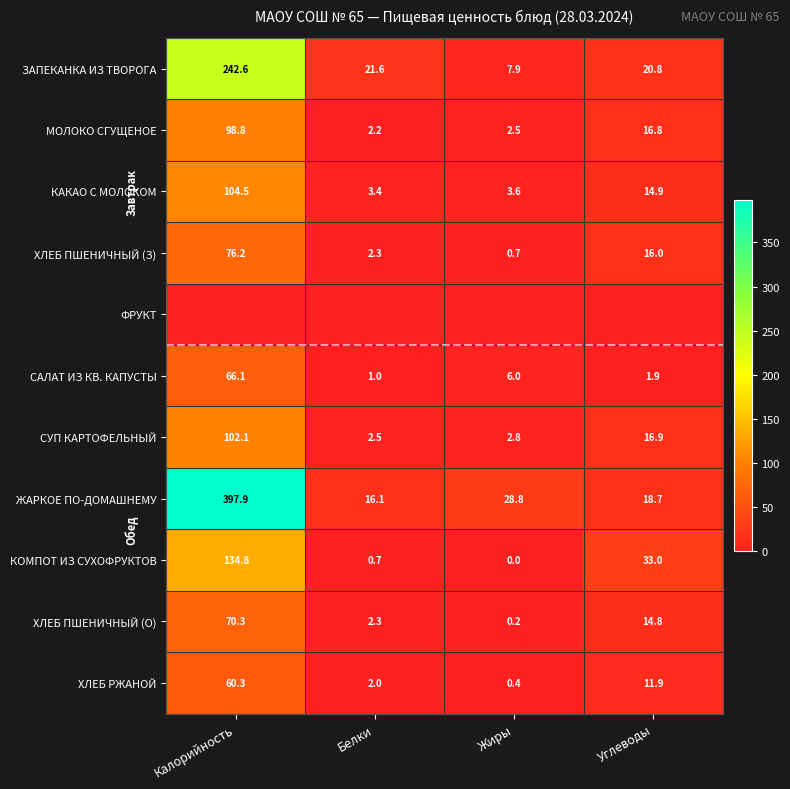

The МОЛОКО СГУЩЕНОЕ series shows 98.8 at Калорийность. True or false?

True